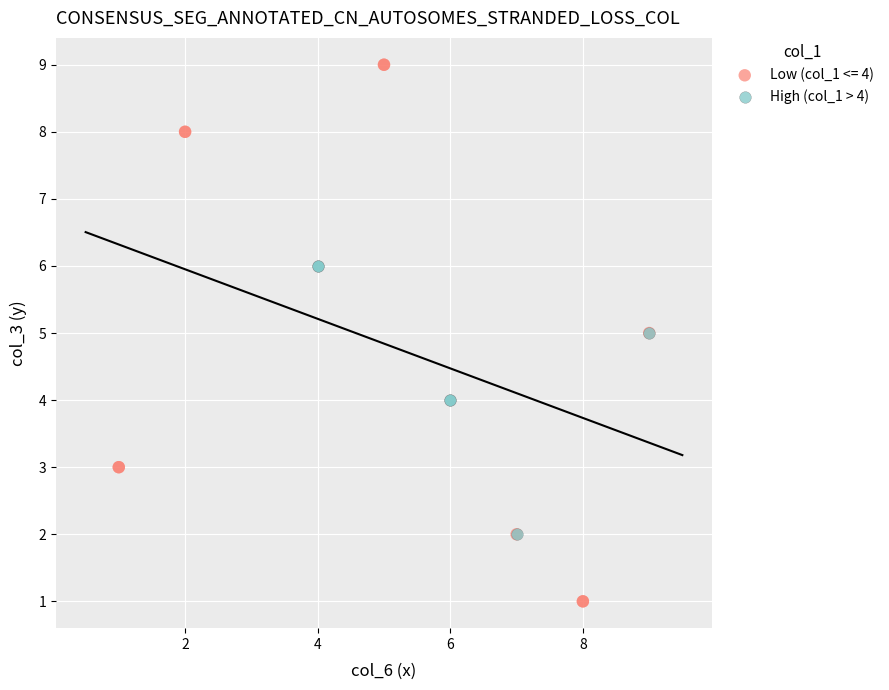

Which series contains the highest Y value?

Low (col_1 <= 4)